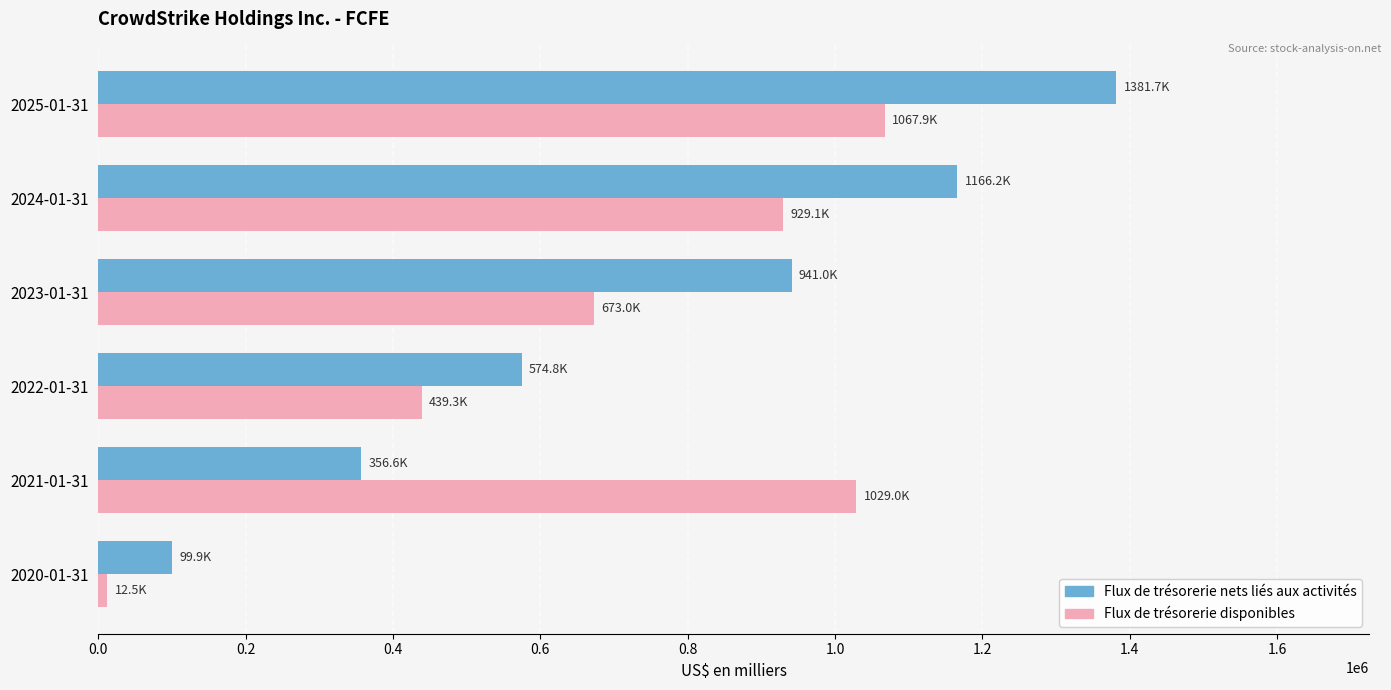

At how many categories does at least one series exceed 642633?

4